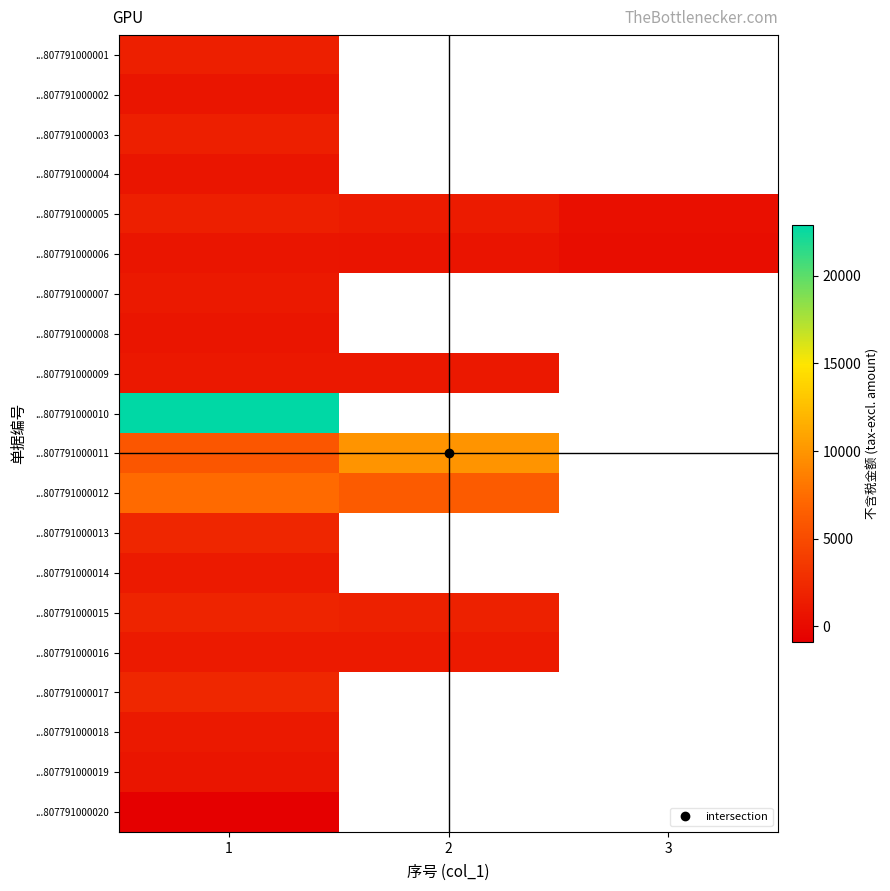

Which series changed the most between 1 and 2?

...807791000011